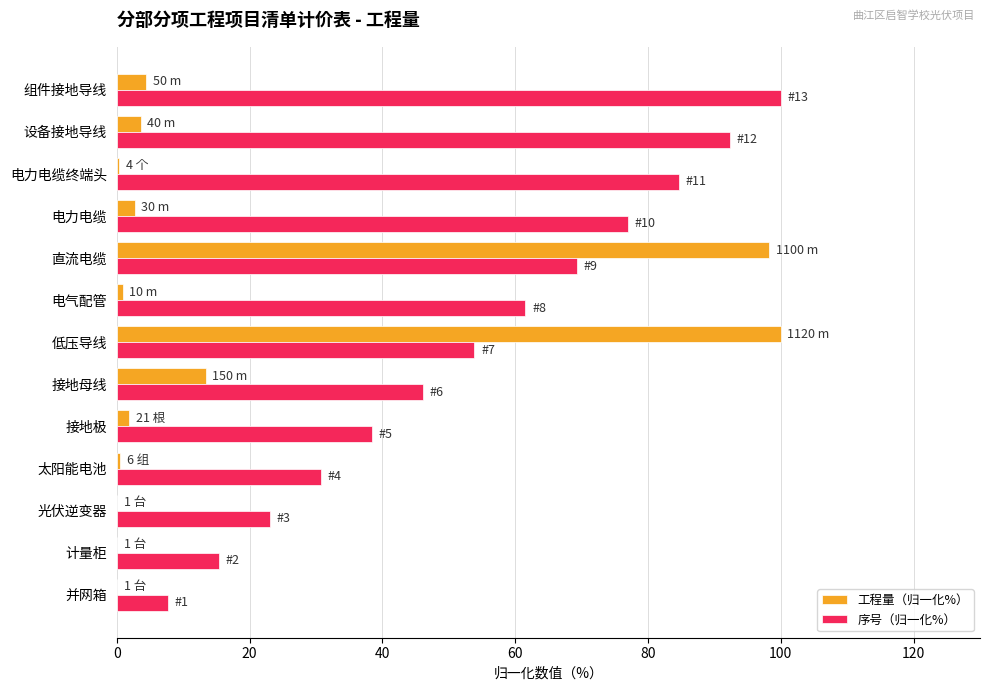

The value of 序号（归一化%） at 直流电缆 is 43.2. True or false?

False